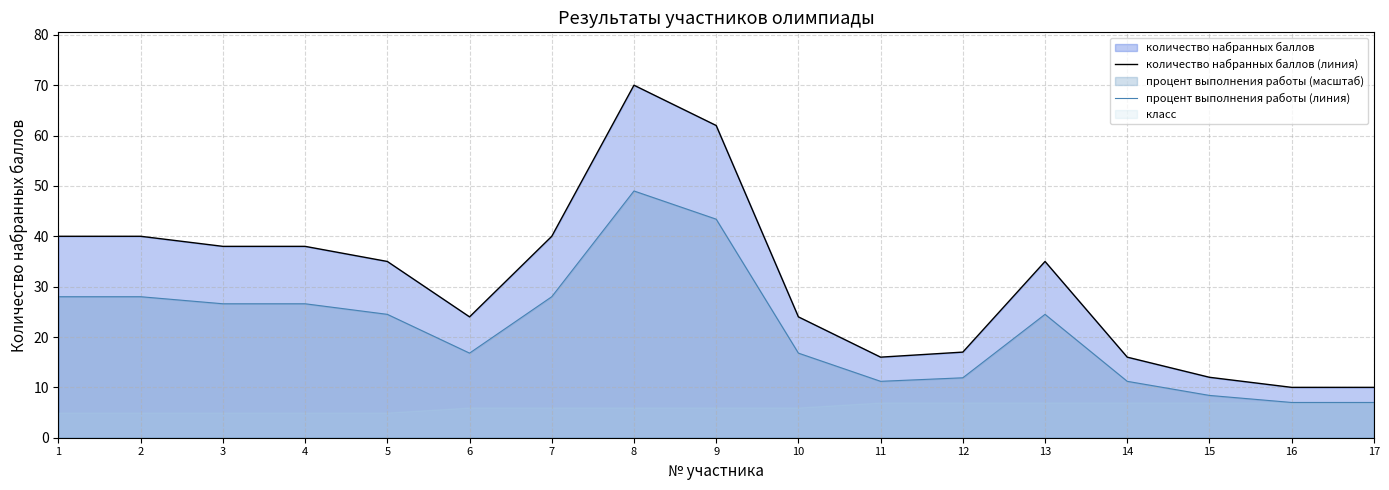

True or false: количество набранных баллов (линия) and процент выполнения работы (линия) intersect in this chart.

False